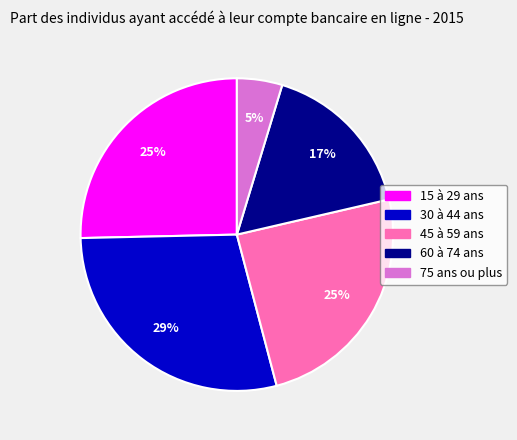

Between 45 à 59 ans and 75 ans ou plus, which is larger?

45 à 59 ans